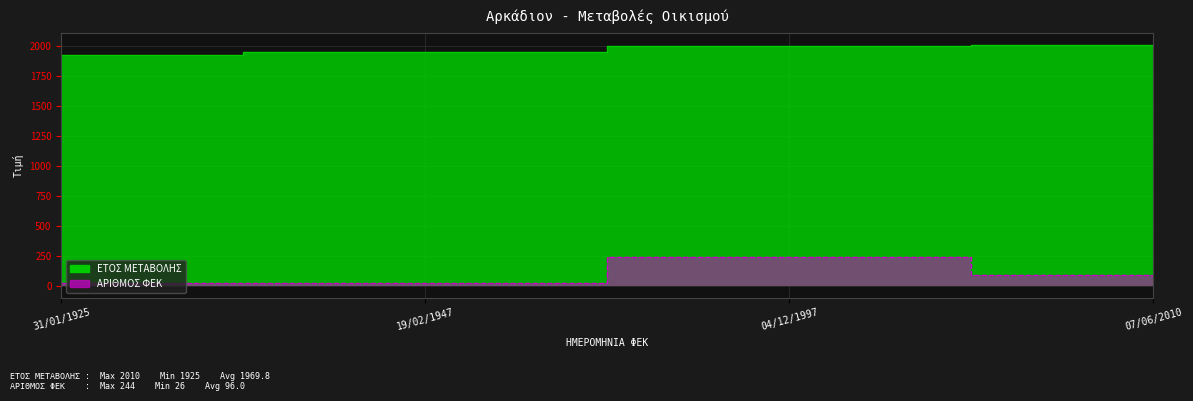

Which series has the widest spread of values?

ΑΡΙΘΜΟΣ ΦΕΚ